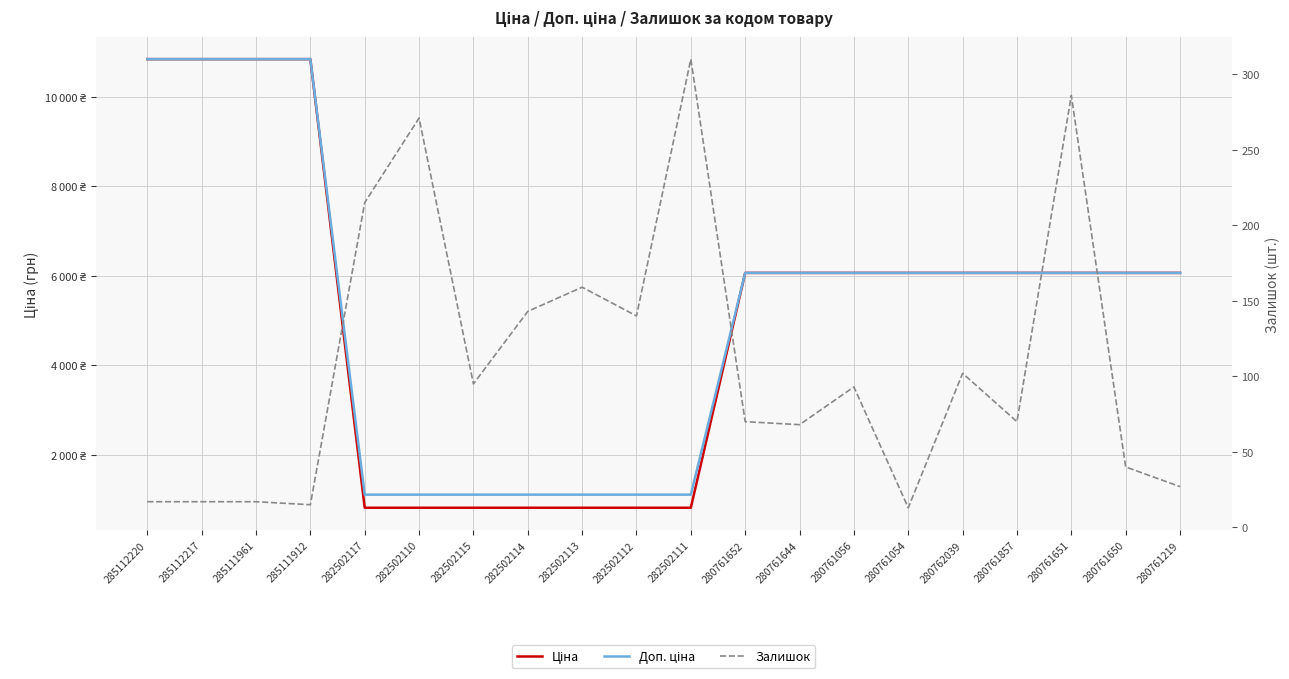

What is the approximate value of Ціна at 282502110?

823.9